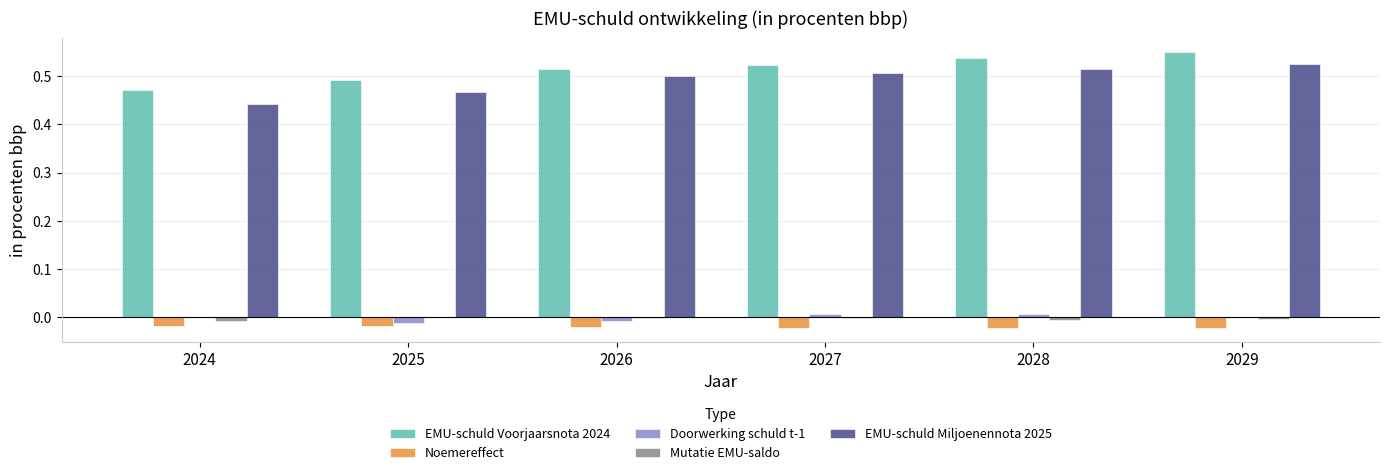

The EMU-schuld Voorjaarsnota 2024 series shows 0.5 at 2025. True or false?

True